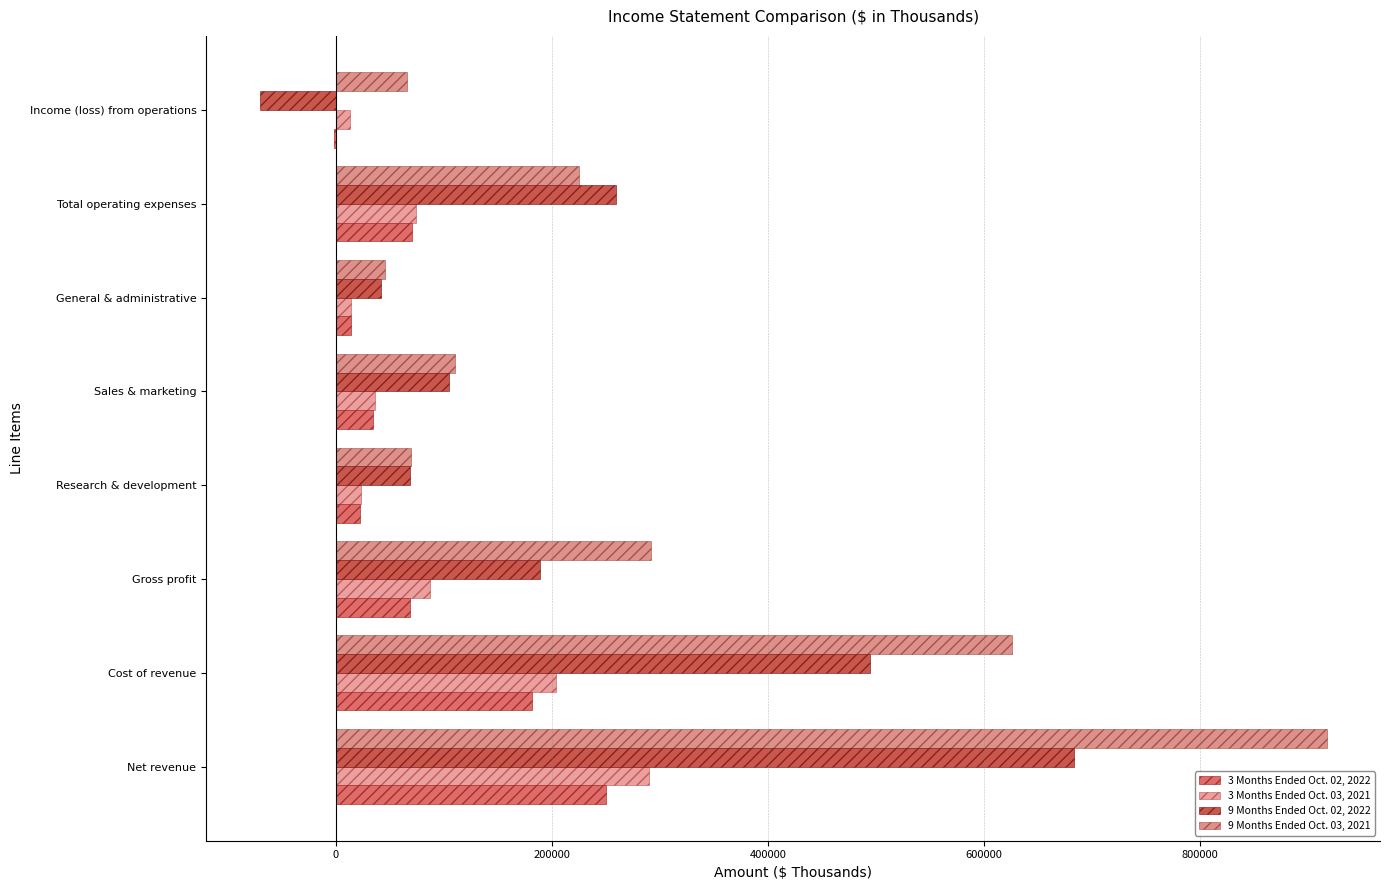

What is the difference between the maximum and minimum values in the 3 Months Ended Oct. 03, 2021 series?

277235